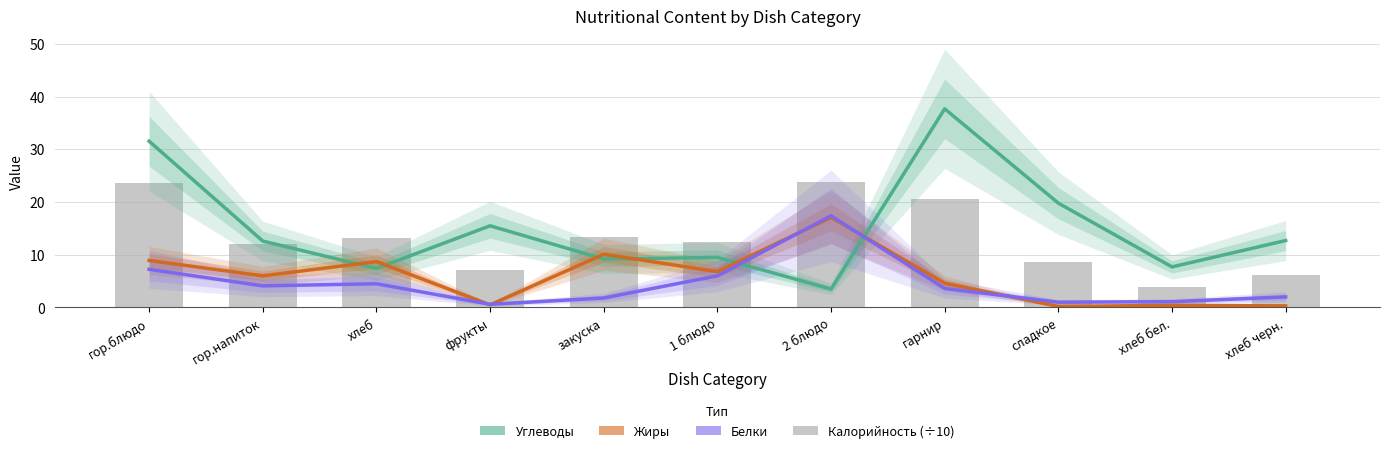

At which category is the sum across all series the highest?

гор.блюдо